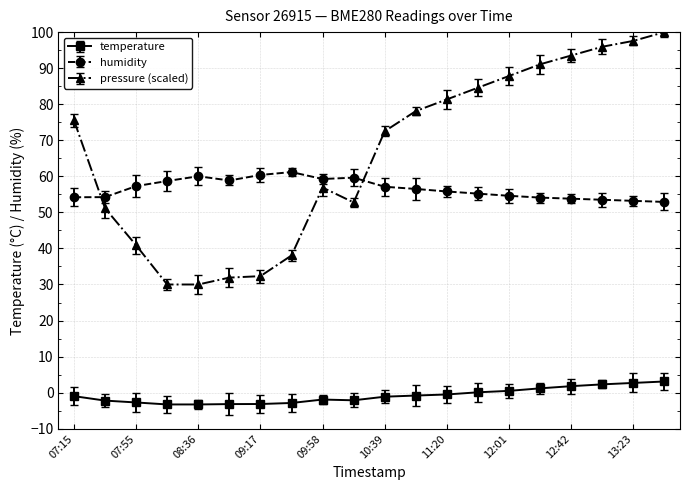

How many lines are shown in the chart?

3